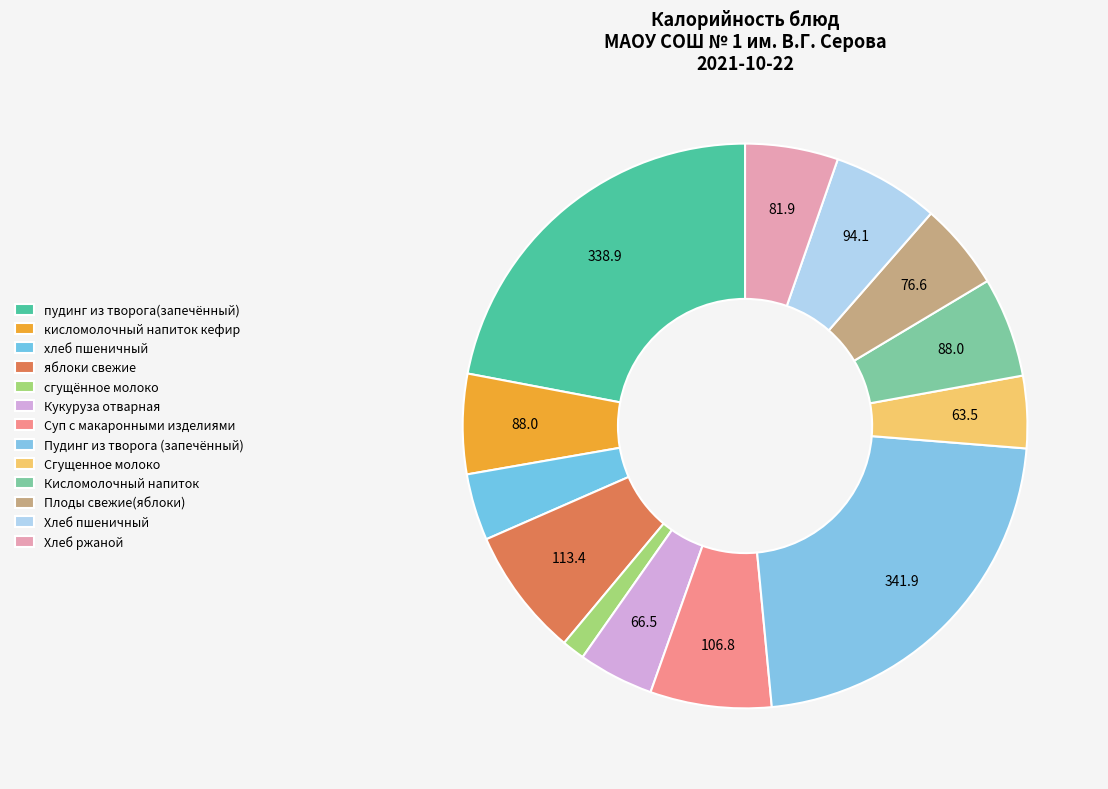

How many segments does this pie chart have?

13